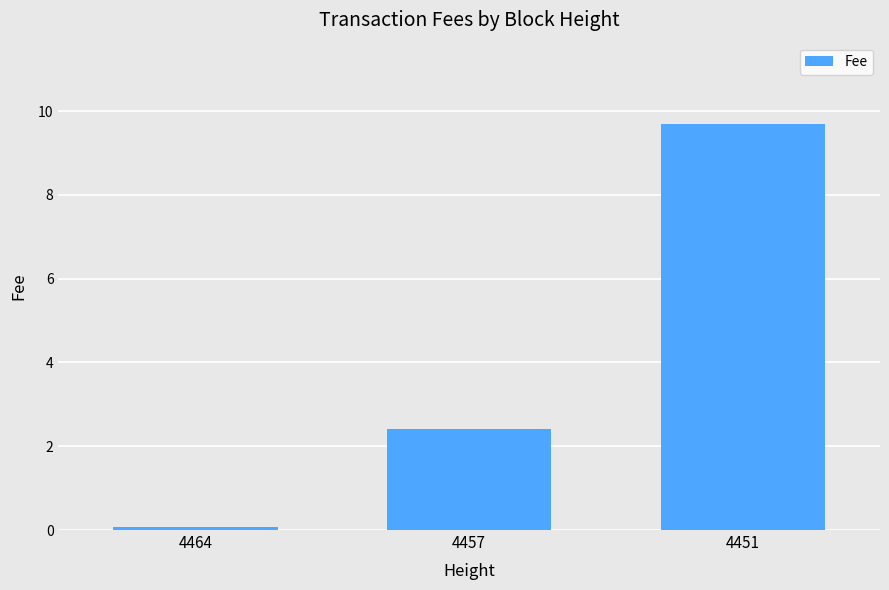

What is the average value?

4.1